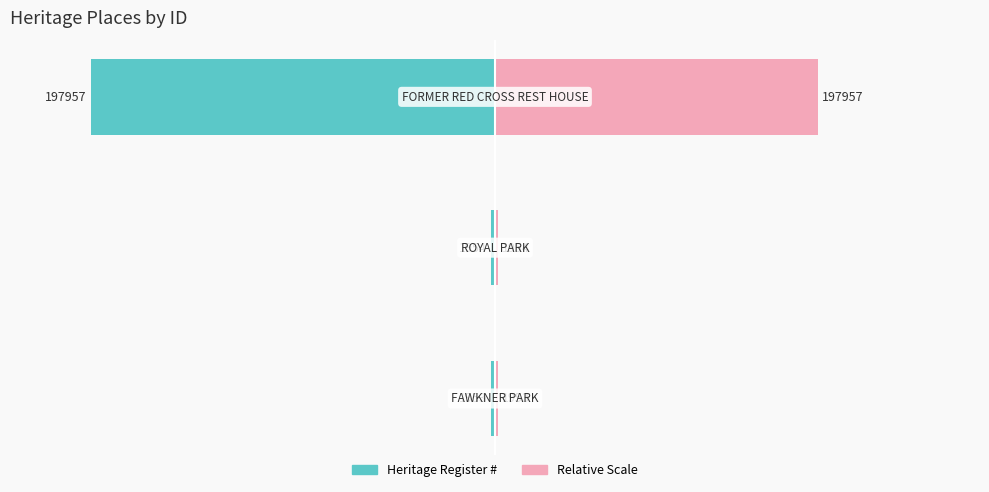

The value of Heritage Register # at 1 is -1.0. True or false?

True